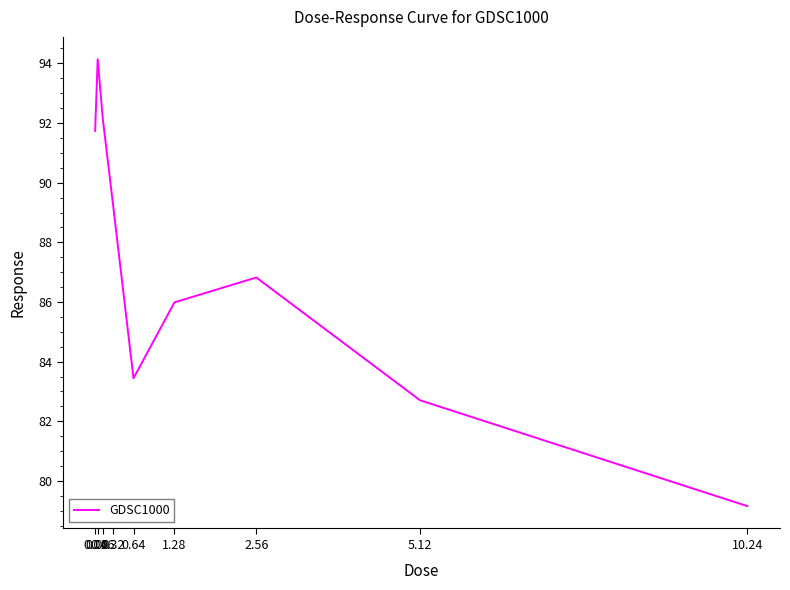

What position from the left is 2.56?

7